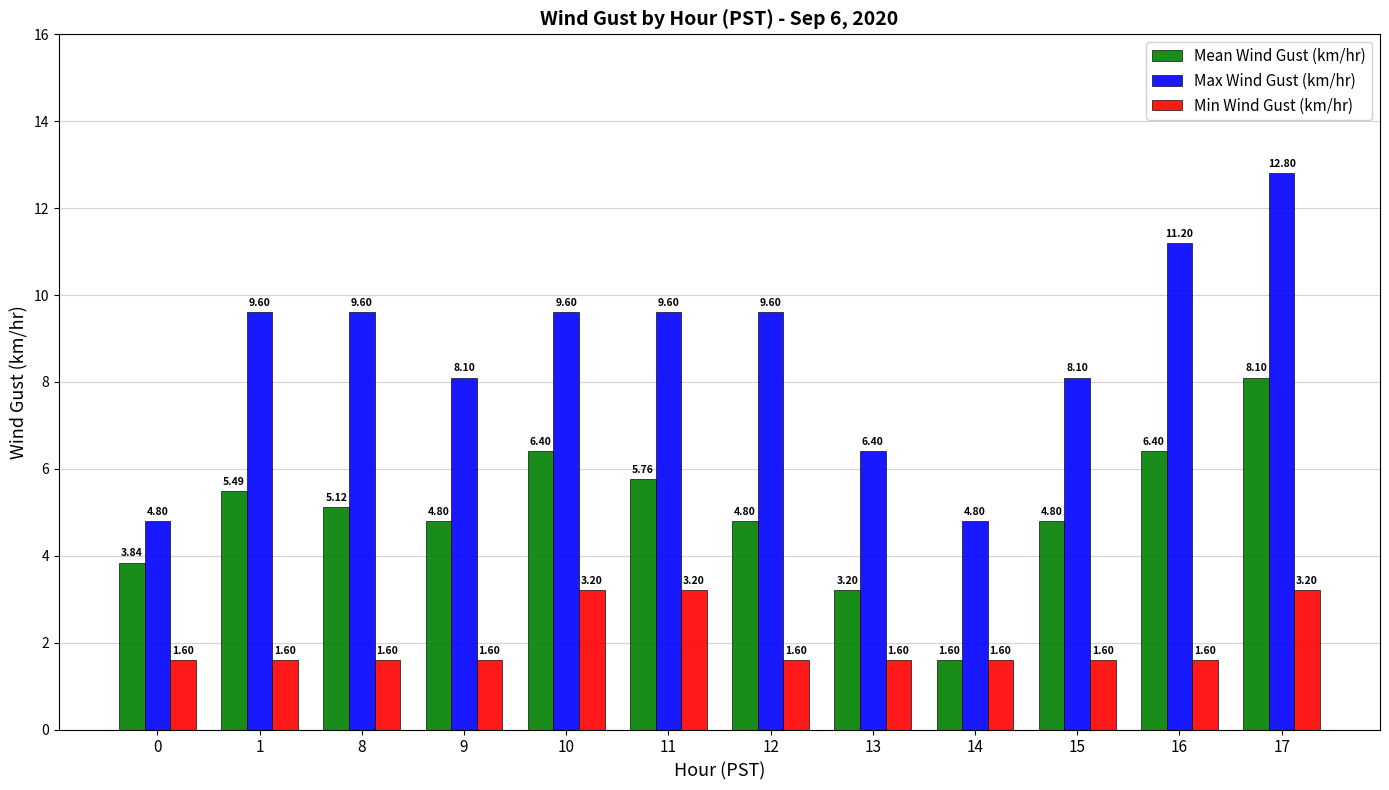

What is the smallest value displayed?

1.6